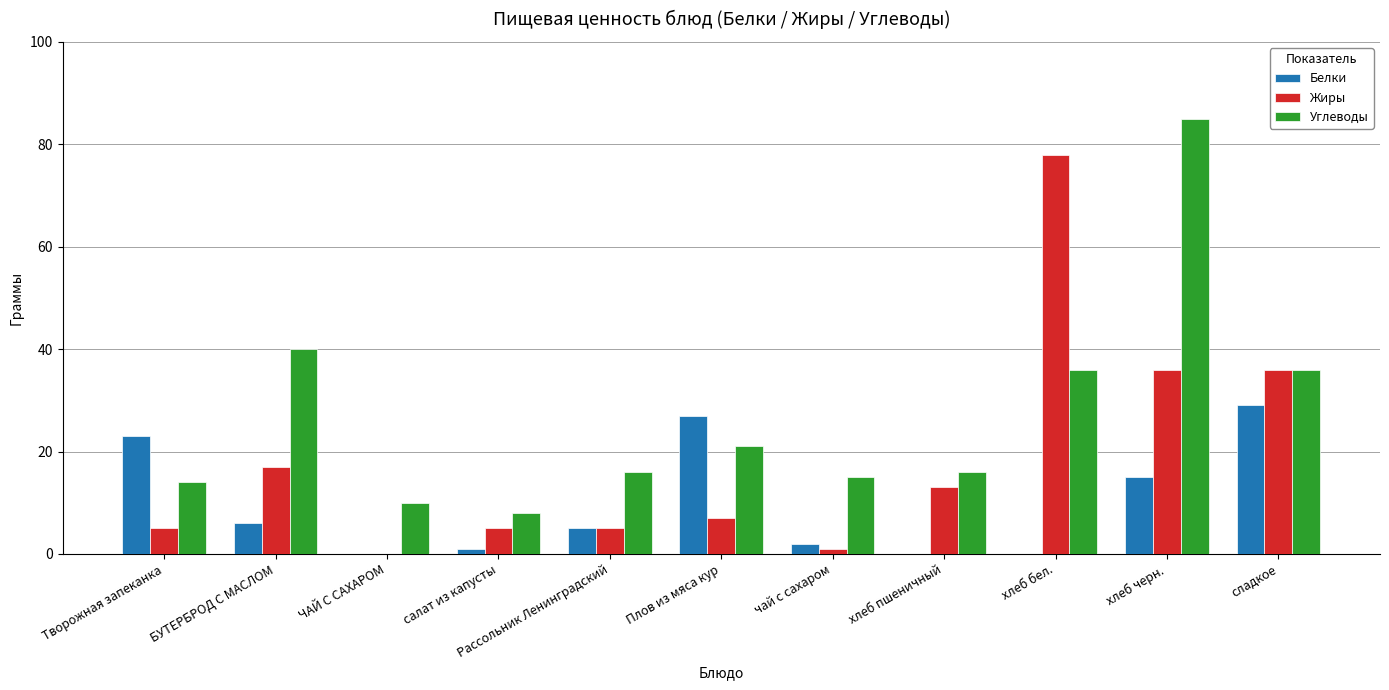

Which series changed the most between Плов из мяса кур and хлеб бел.?

Жиры